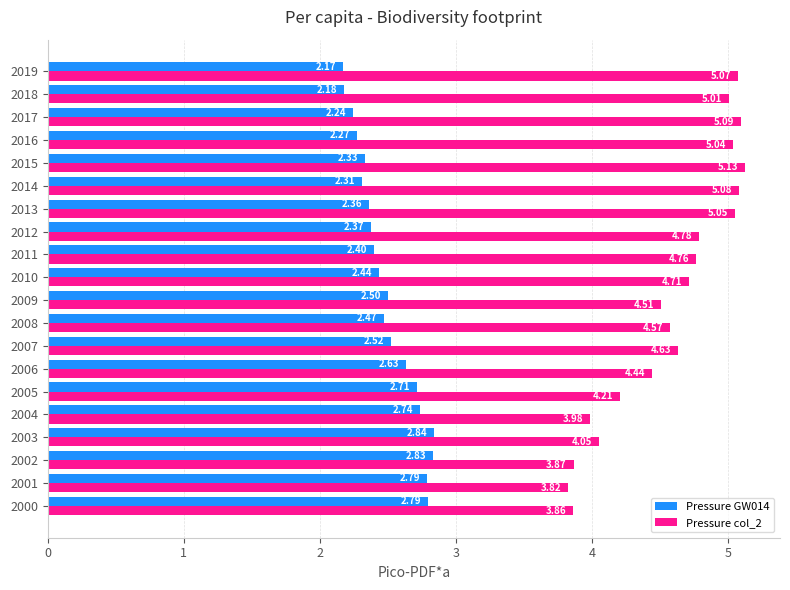

Which series changed the most between 2001 and 2016?

Pressure col_2